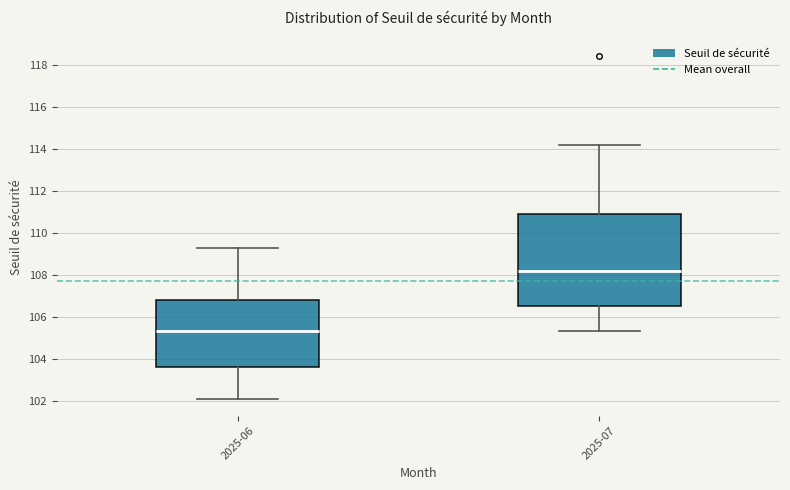

Reading left to right, read every box against the y-axis: the position of its median line, the range the box covers, and the ends of its whiskers. The values are not printed on the chart, so give them approximately, as read against the axis.

2025-06: median 105.4, box 103.6 to 106.8, whiskers 102.2 to 109.2
2025-07: median 108.2, box 106.6 to 111.0, whiskers 105.4 to 114.2